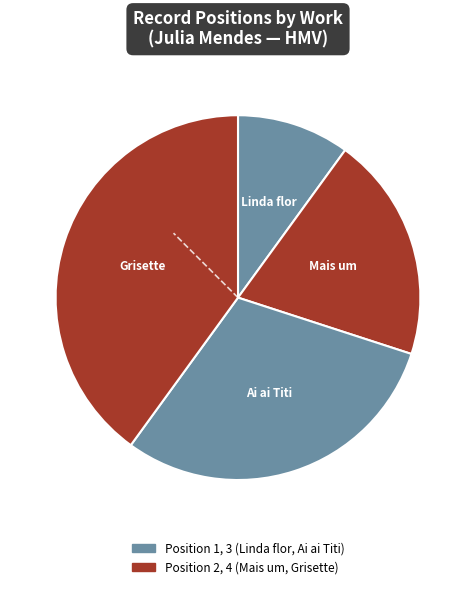

How many segments does this pie chart have?

4